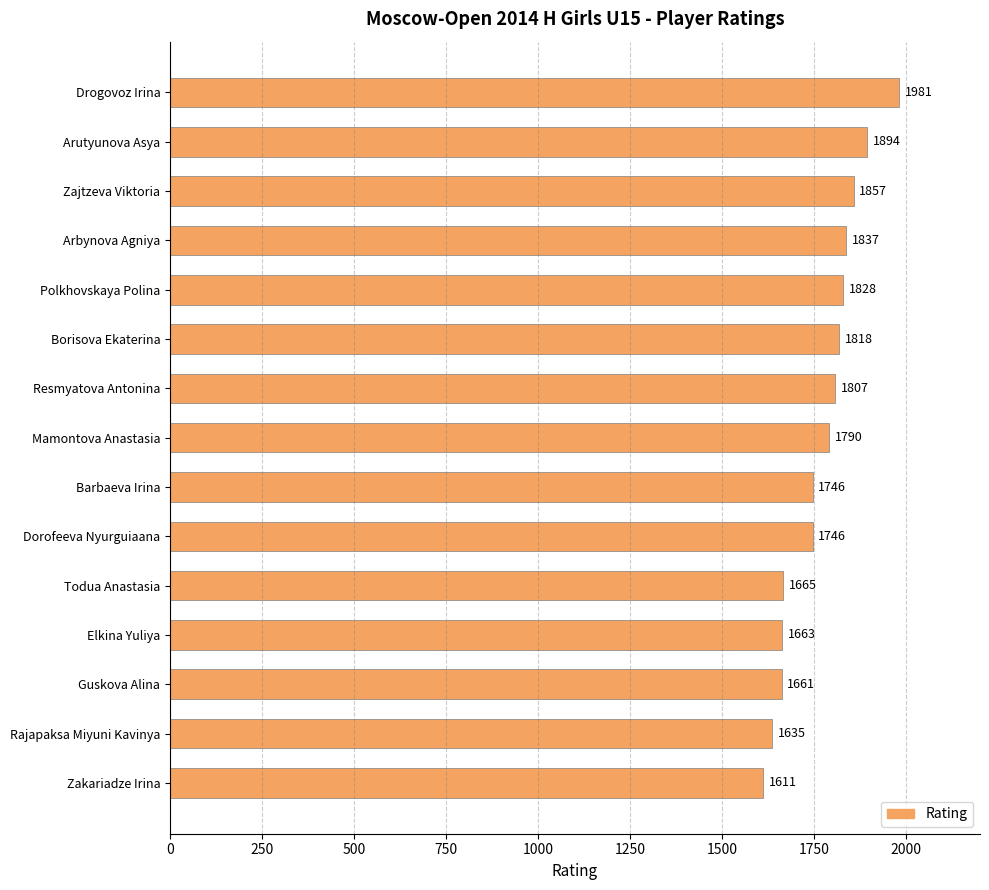

What is the difference between the values at Resmyatova Antonina and Arbynova Agniya?

30